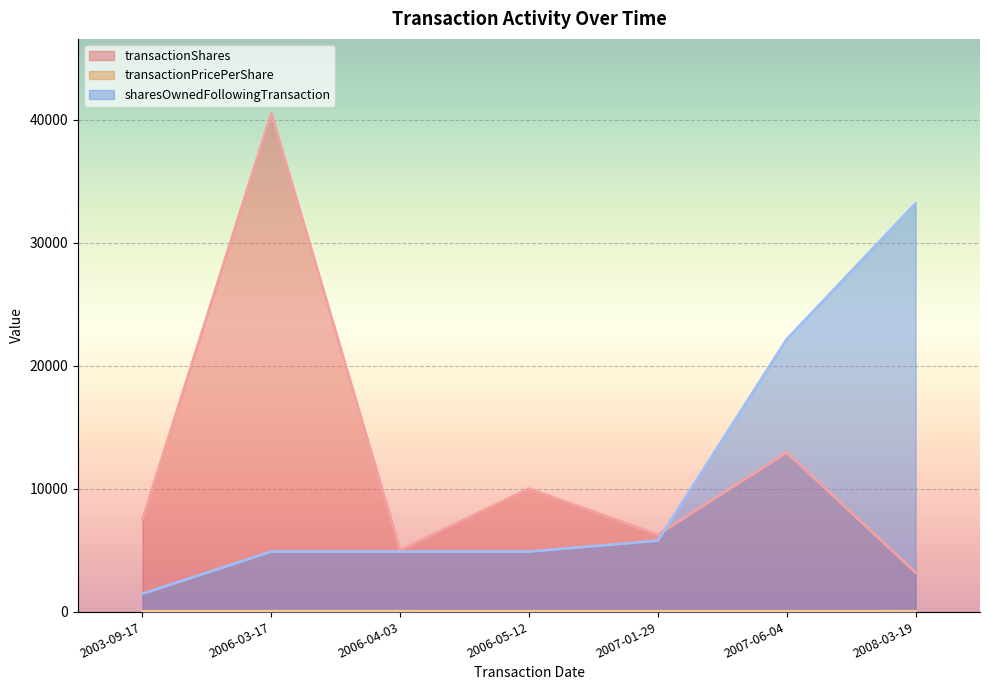

At which label does transactionPricePerShare reach its minimum?

2003-09-17